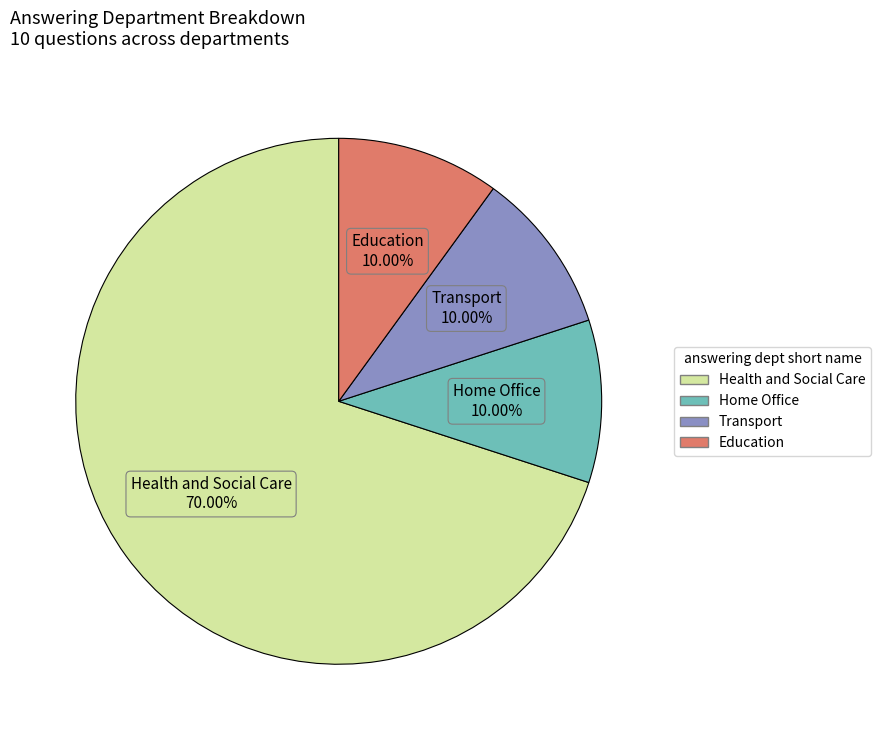

Is there a majority slice in this chart?

Yes